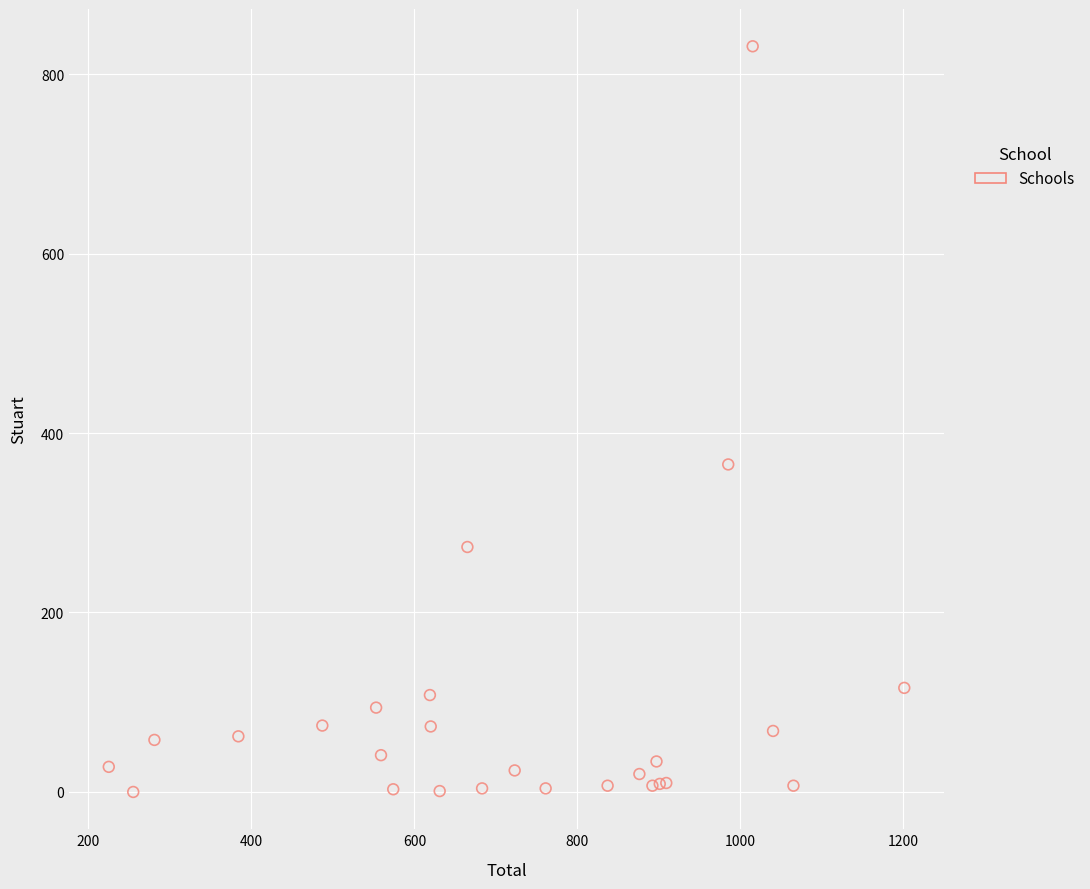

What Y value in the scatter plot is closest to 415?

365